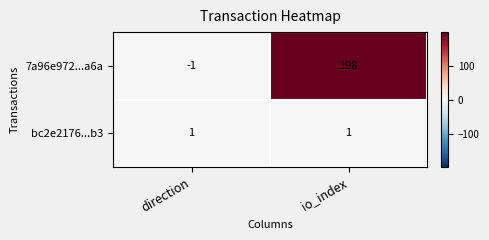

At which category is the sum across all series the highest?

io_index